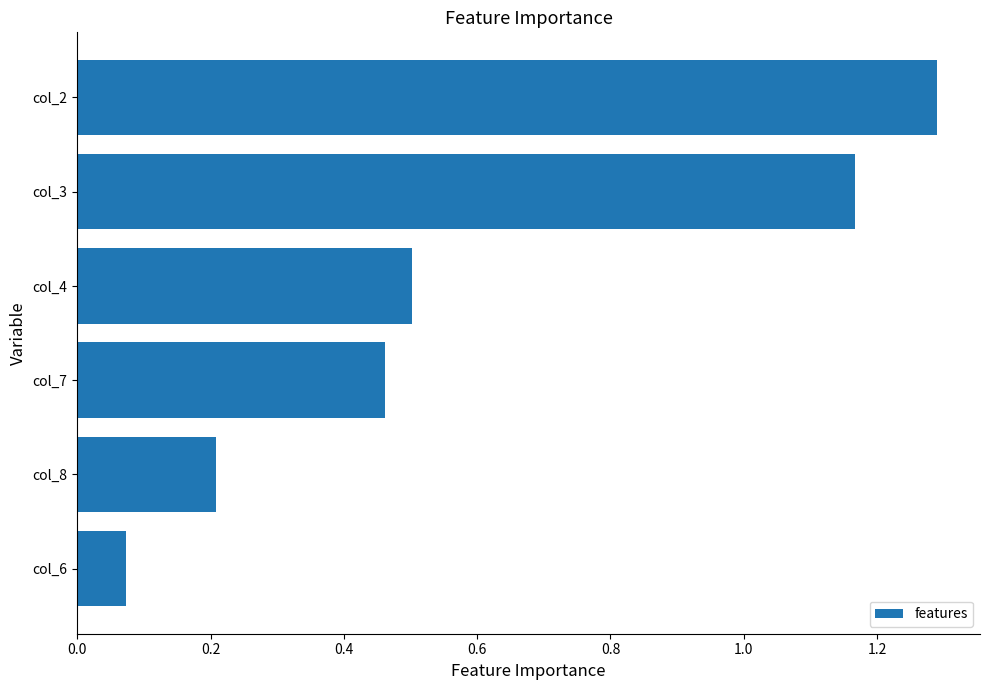

Rank the categories by value from highest to lowest.

col_2, col_3, col_4, col_7, col_8, col_6